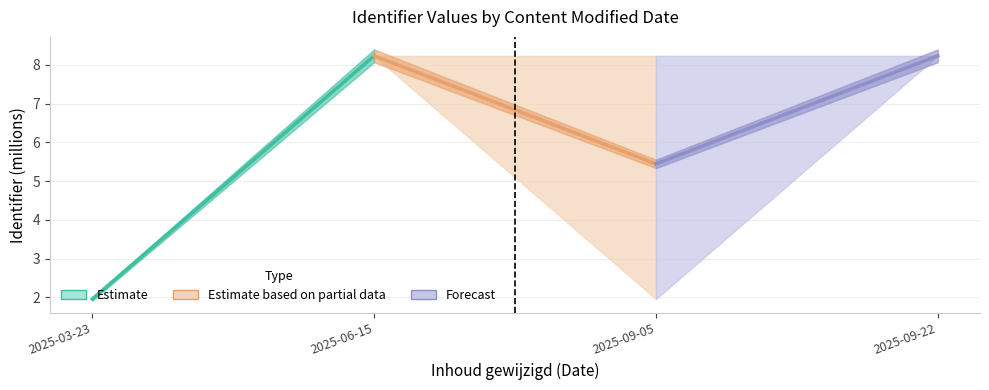

Does the chart display data point markers on the line(s)?

No